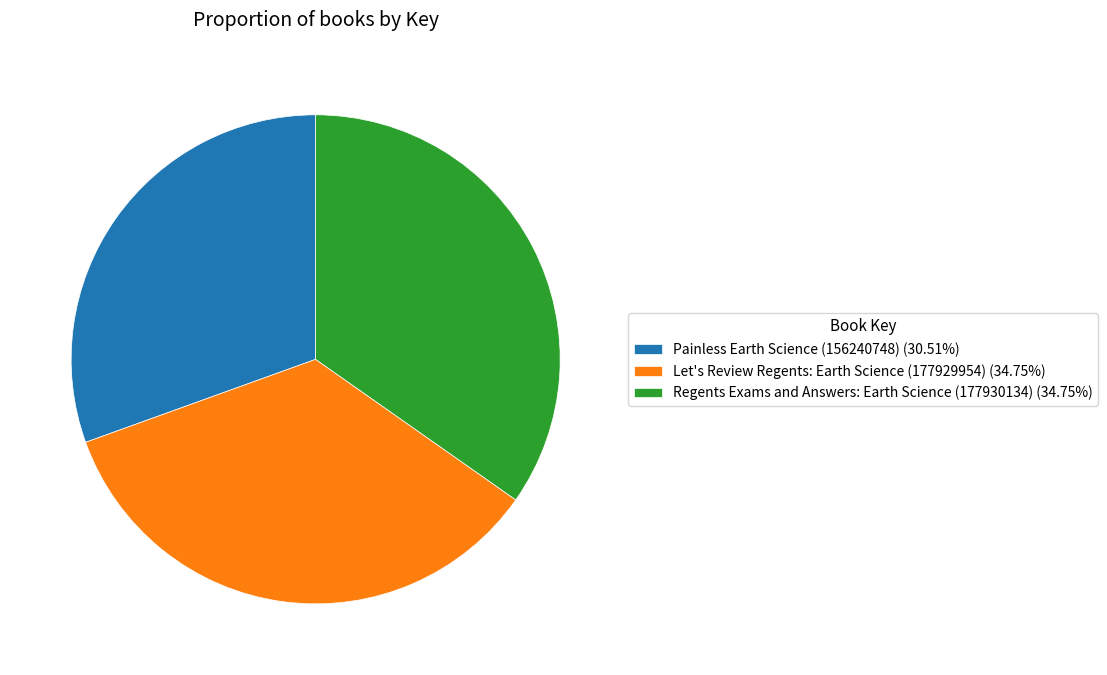

Is the sum of Painless Earth Science (156240748) (30.51%) and Regents Exams and Answers: Earth Science (177930134) (34.75%) greater than half?

Yes